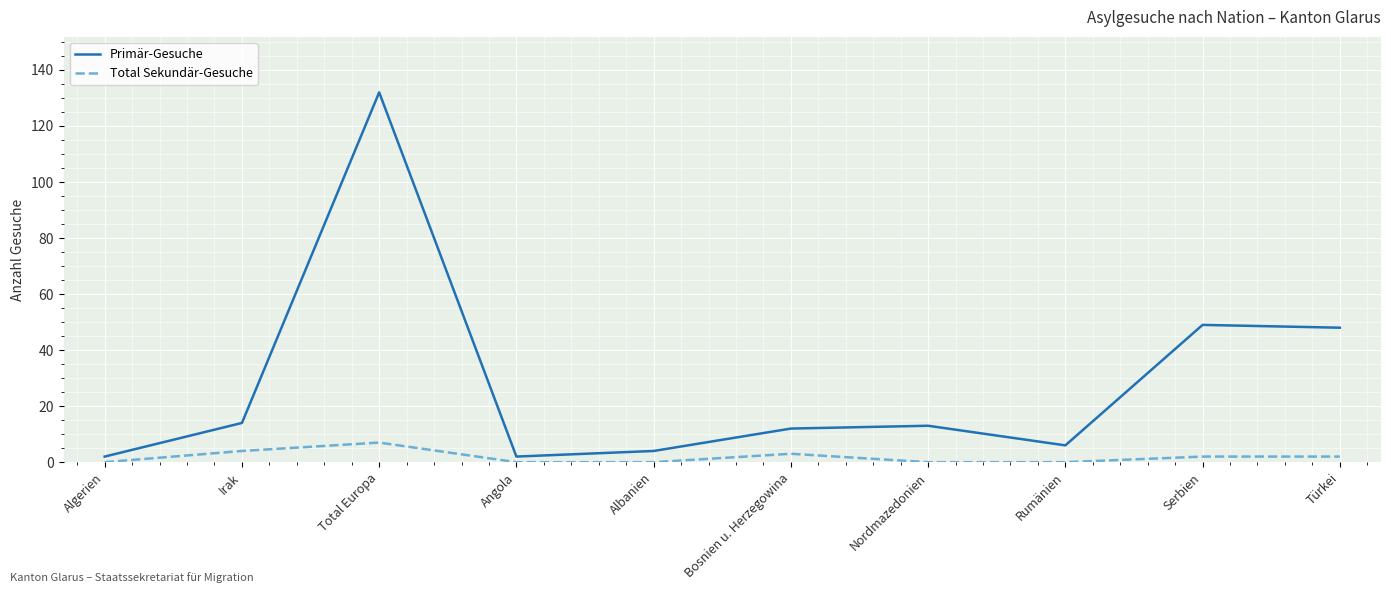

Which label corresponds to the largest value in the chart?

Total Europa